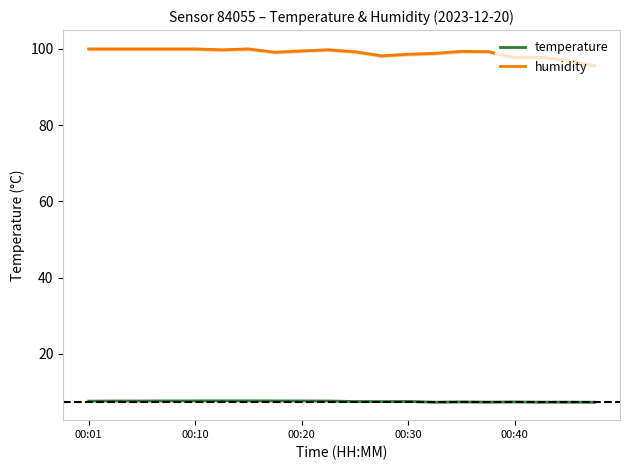

The humidity series shows 100.0 at 00:10. True or false?

True